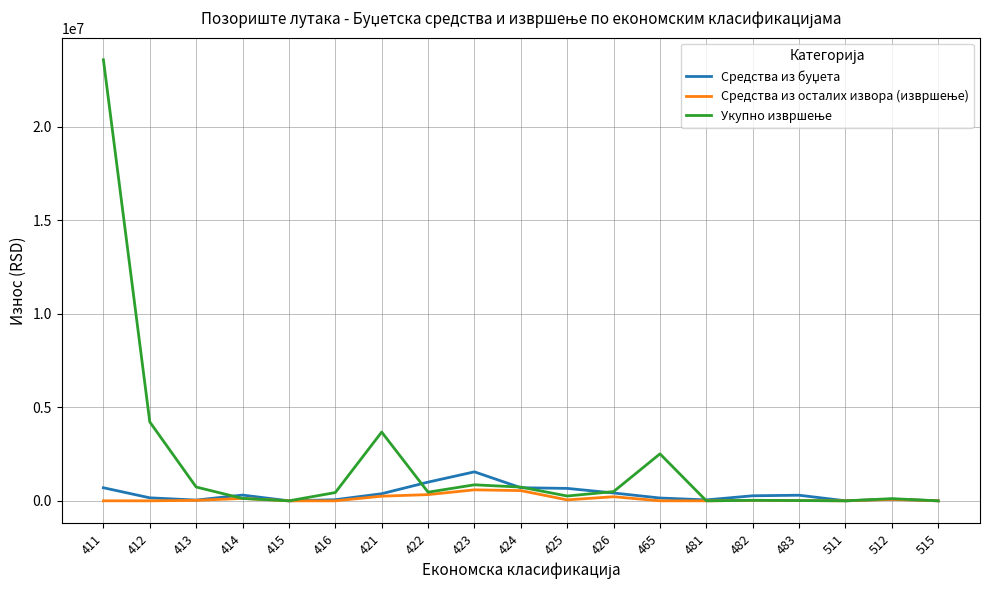

What is the difference between the Средства из буџета values at 482 and 411?

430000